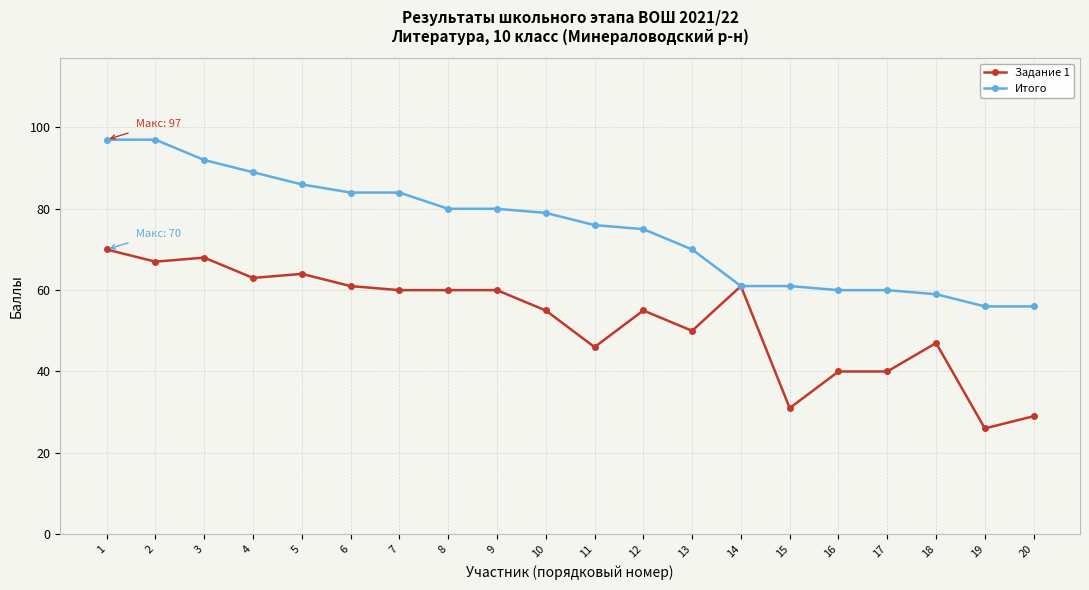

What is the value of the Задание 1 point at the 19th from the left?

26